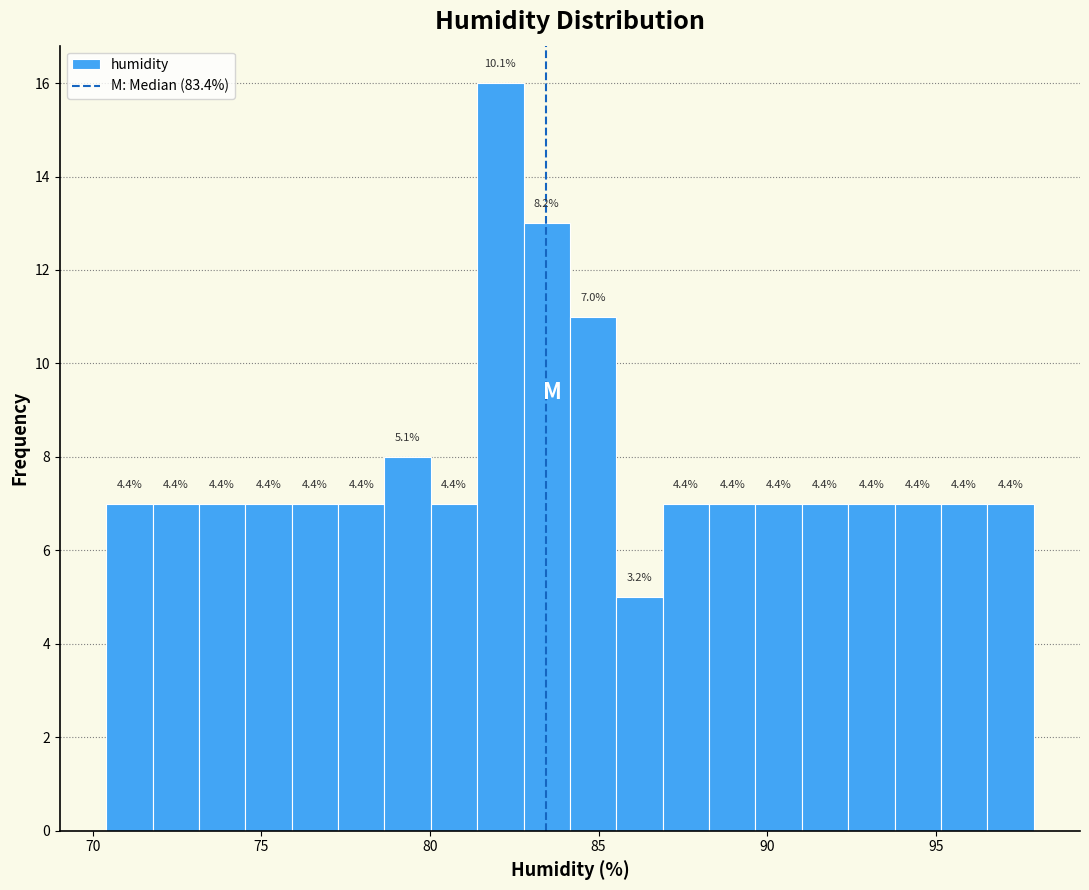

Around what value on the x-axis is the tallest bar? Give the approximate position of its centre, as read against the axis.

82.0